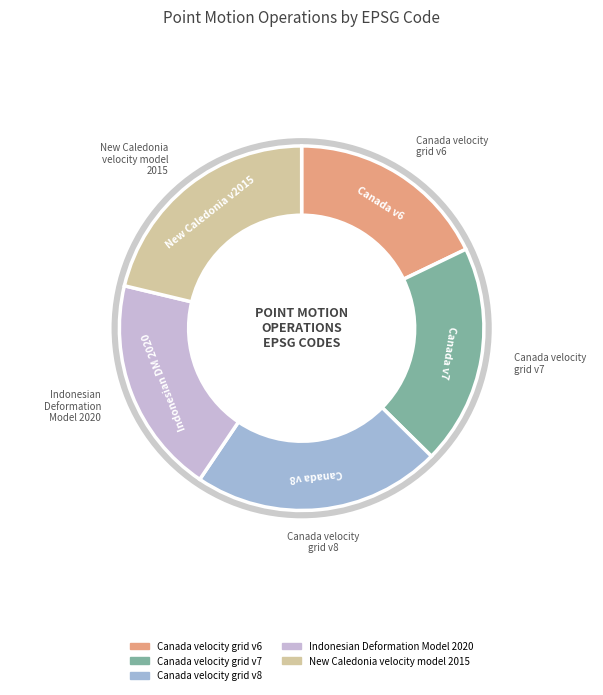

Between Canada v8 and Indonesian DM 2020, which is larger?

Canada v8